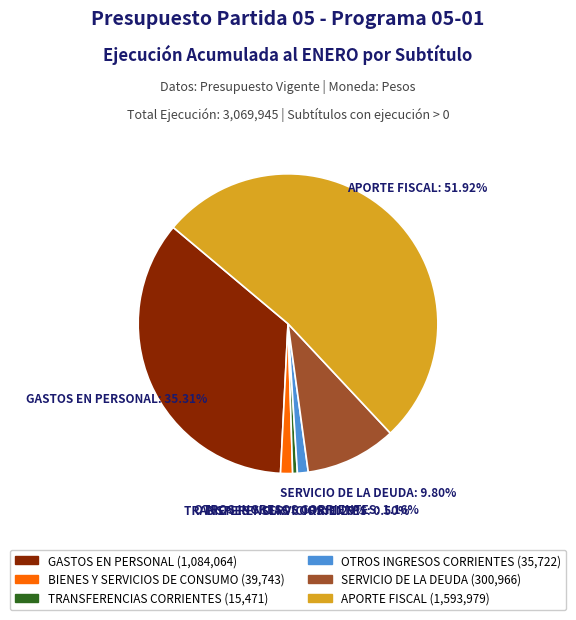

Is there any slice that represents more than half of the pie?

Yes